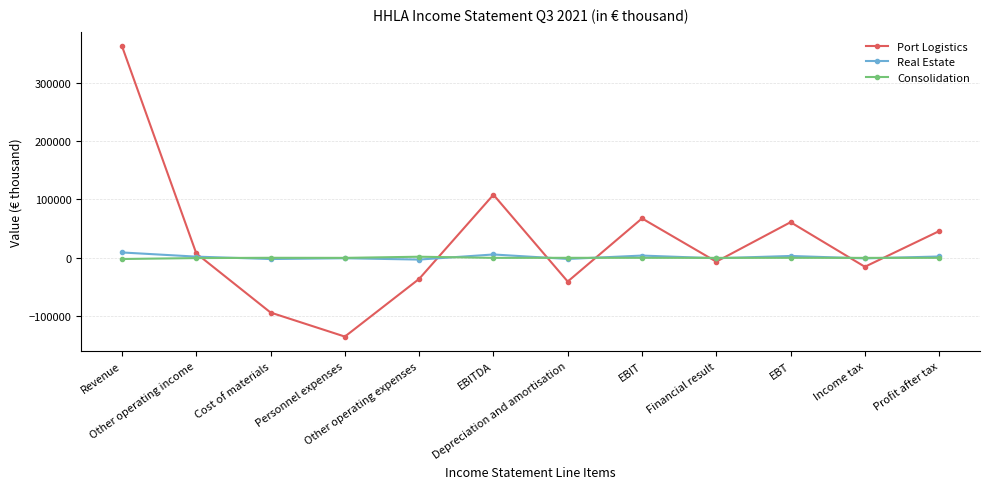

How many times do Real Estate and Port Logistics cross each other?

8